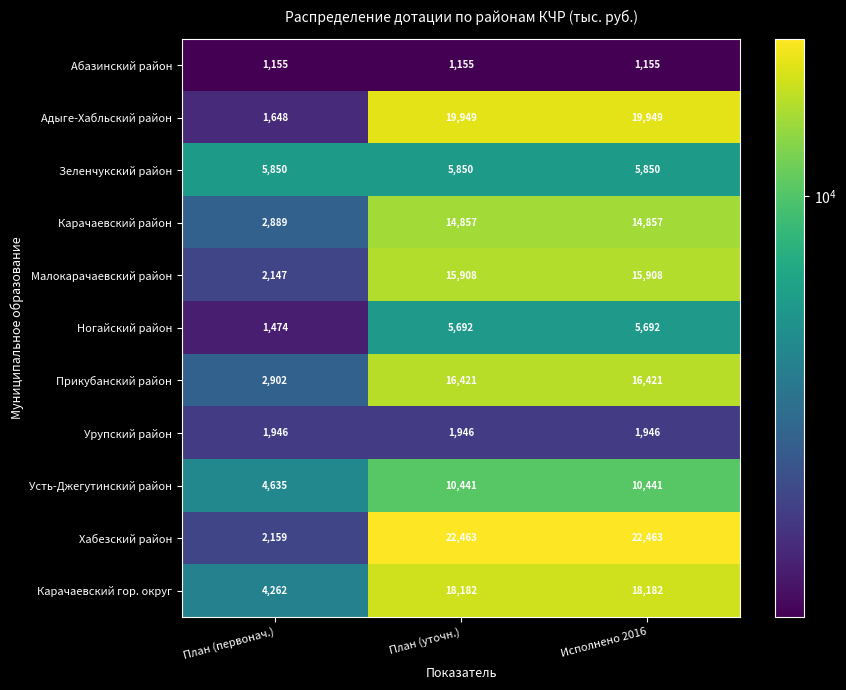

What is the total value across all series at План (первонач.)?

31067